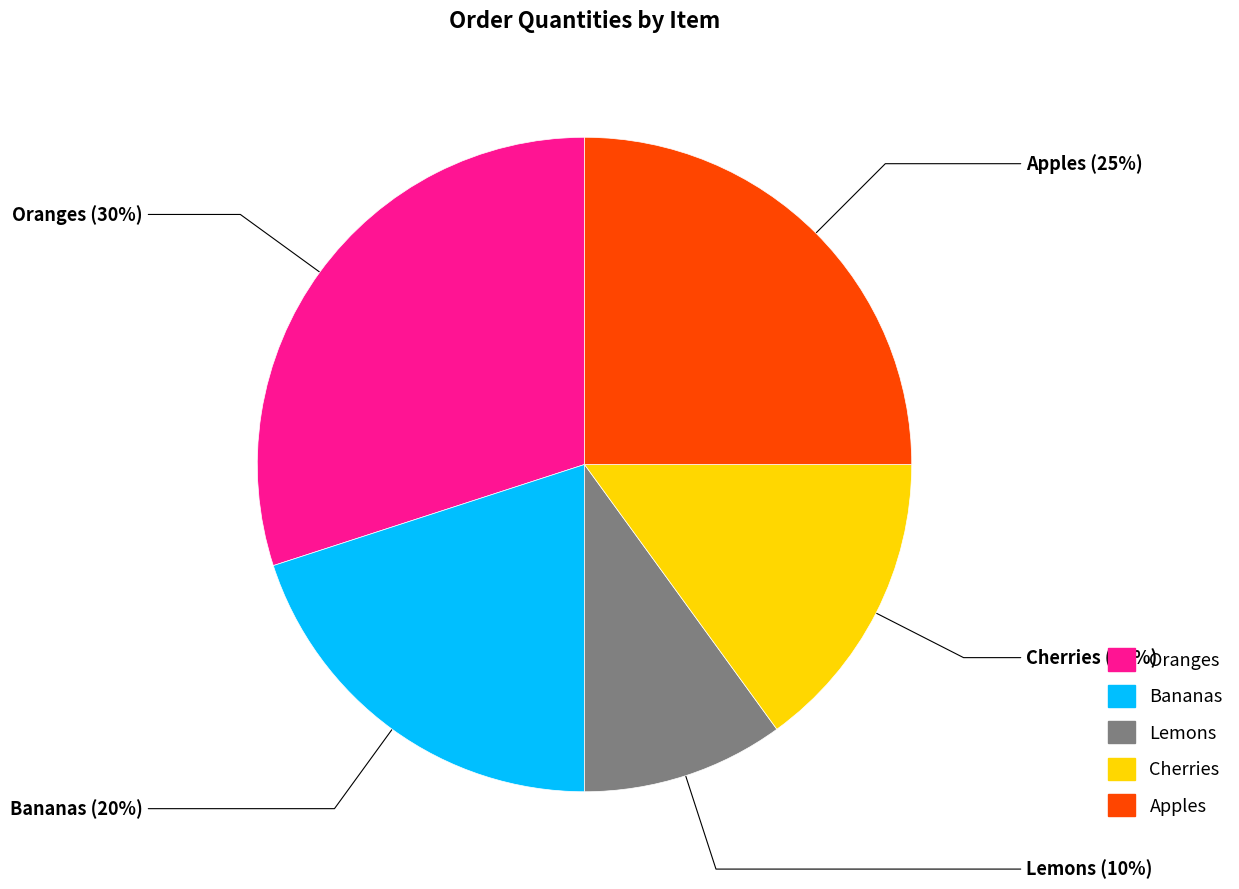

What is the smallest slice in the pie chart?

Lemons